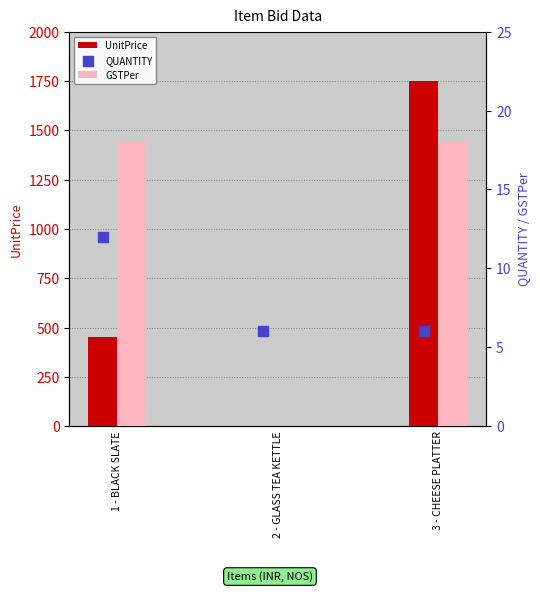

At how many categories does at least one series exceed 810?

1